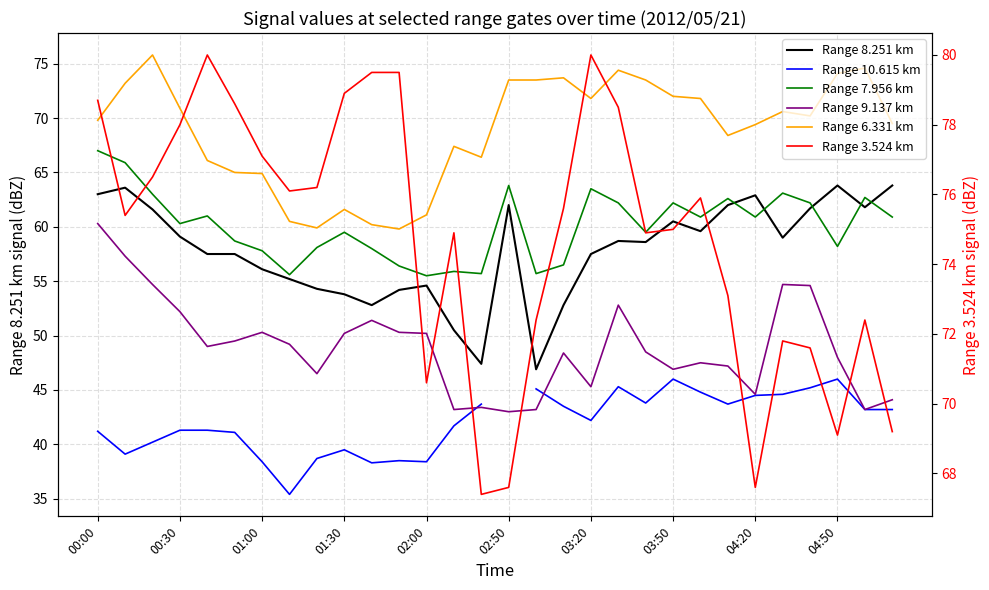

Is this an area chart (filled region under the line)?

No